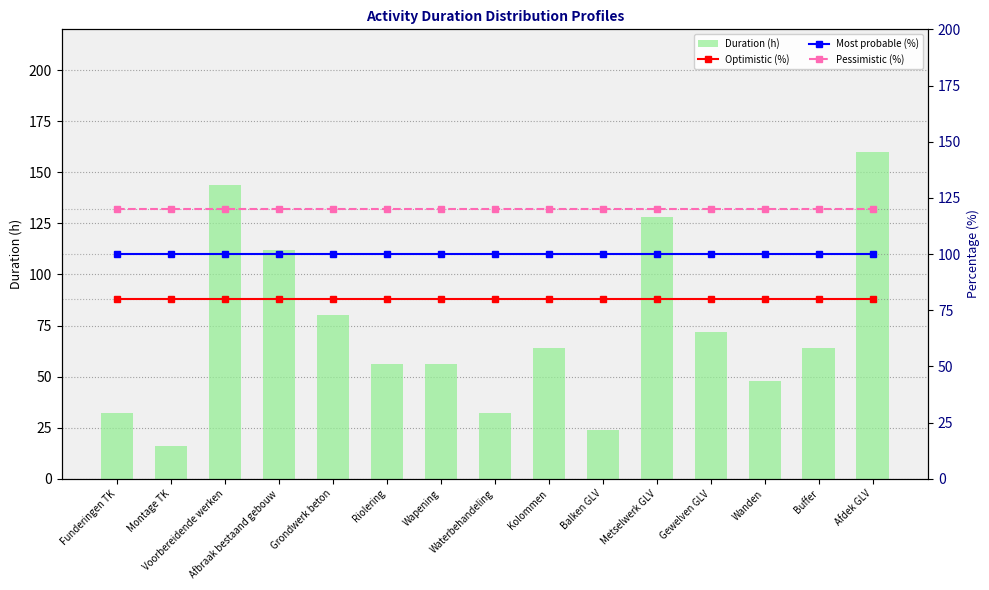

List the series in order of their peak value, highest first.

Duration (h), Pessimistic (%), Most probable (%), Optimistic (%)